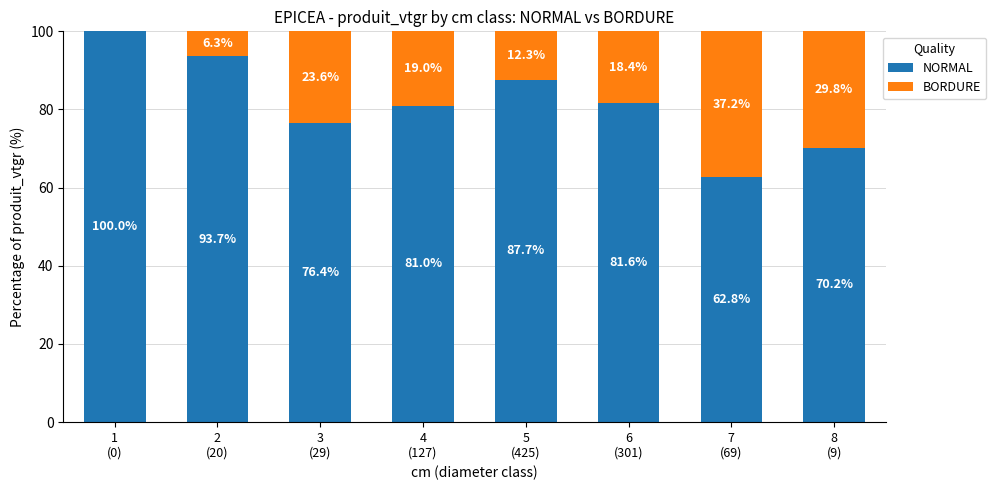

Is it true that NORMAL equals 81.6 at 6
(301)?

True